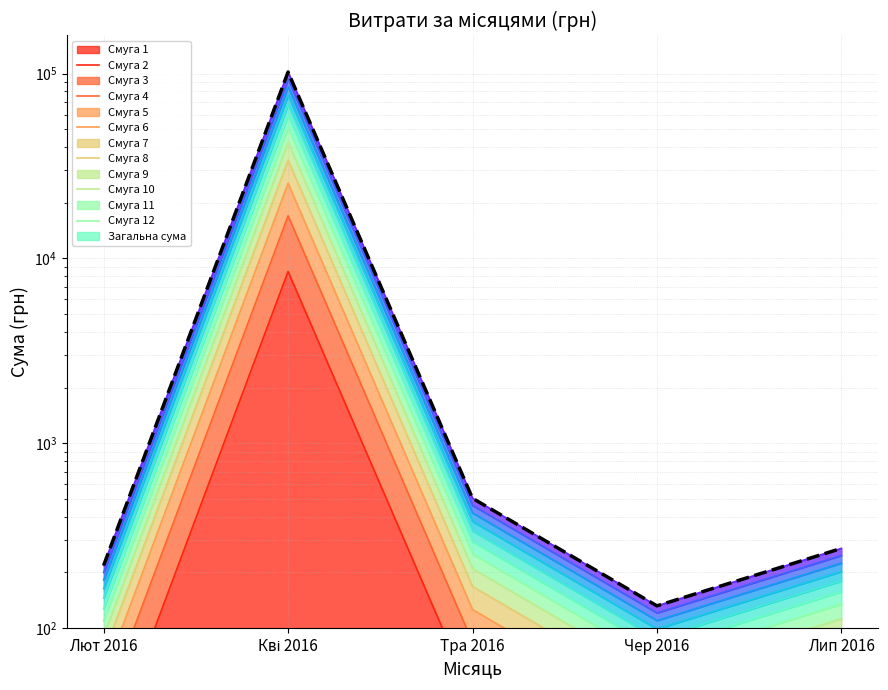

What is the change in value from Лют 2016 to Лип 2016?

+51.5